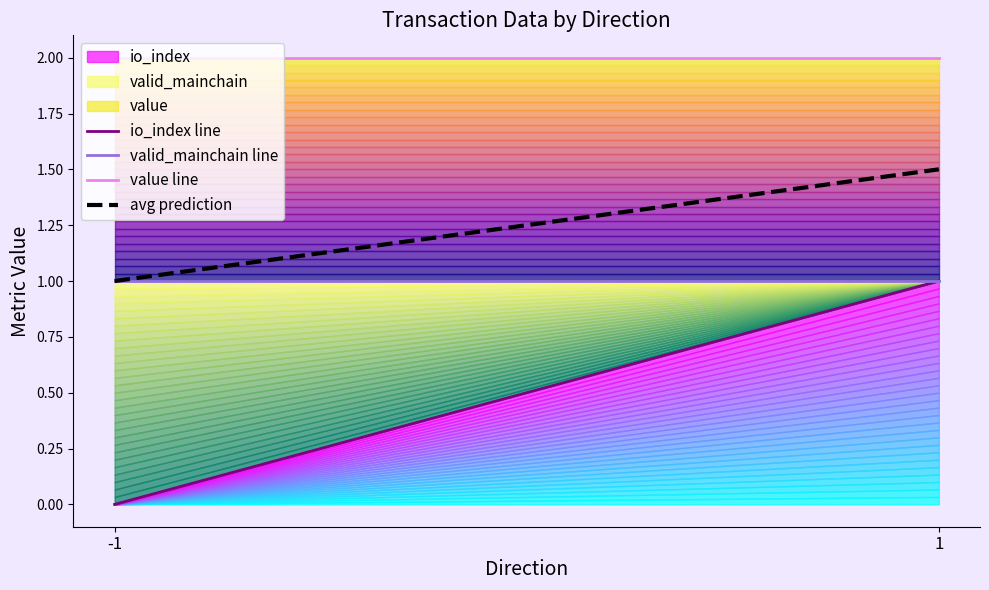

Where is value line nearest to the value 2?

-1